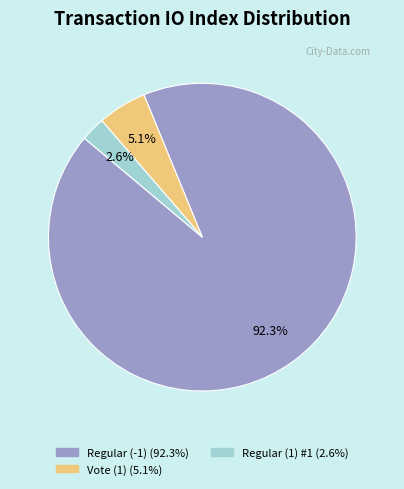

To the nearest percent, what is the difference between the largest and smallest slice percentages?

90%